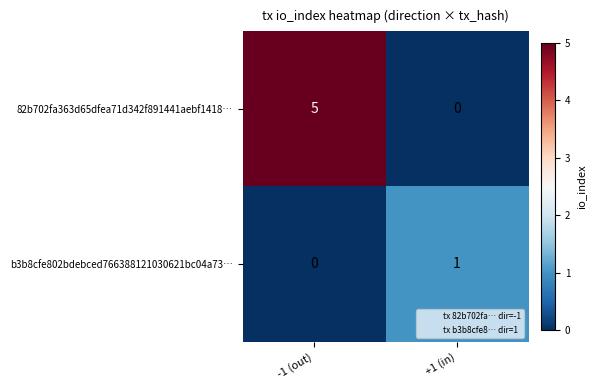

Reading right to left, what are all the values shown in this chart?

82b702fa363d65dfea71d342f891441aebf1418…: +1 (in)=0	-1 (out)=5
b3b8cfe802bdebced766388121030621bc04a73…: +1 (in)=1	-1 (out)=0